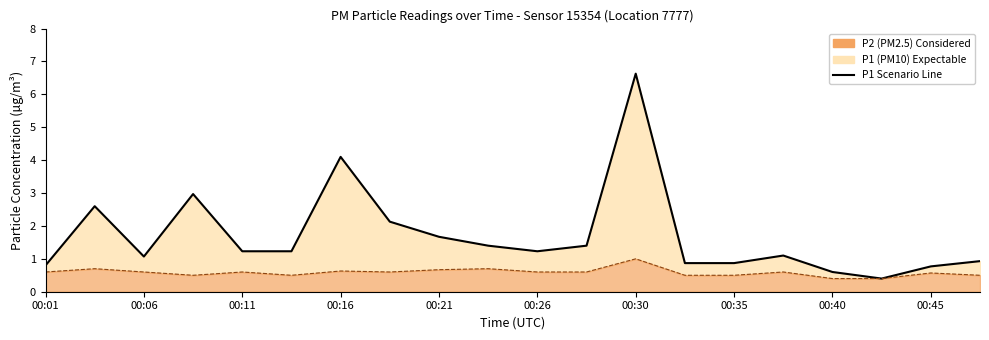

True or false: P2 Line and P1 Line cross at least once.

False